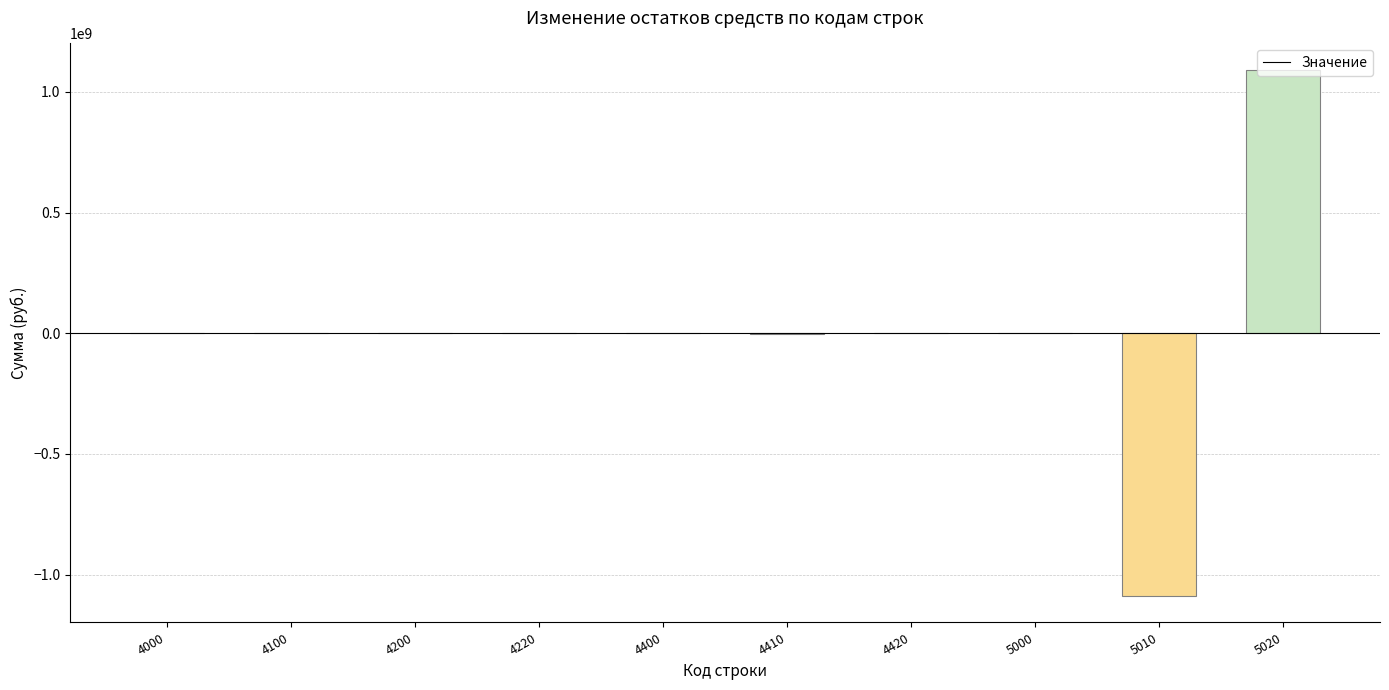

What is the maximum value shown in the chart?

1092046797.7